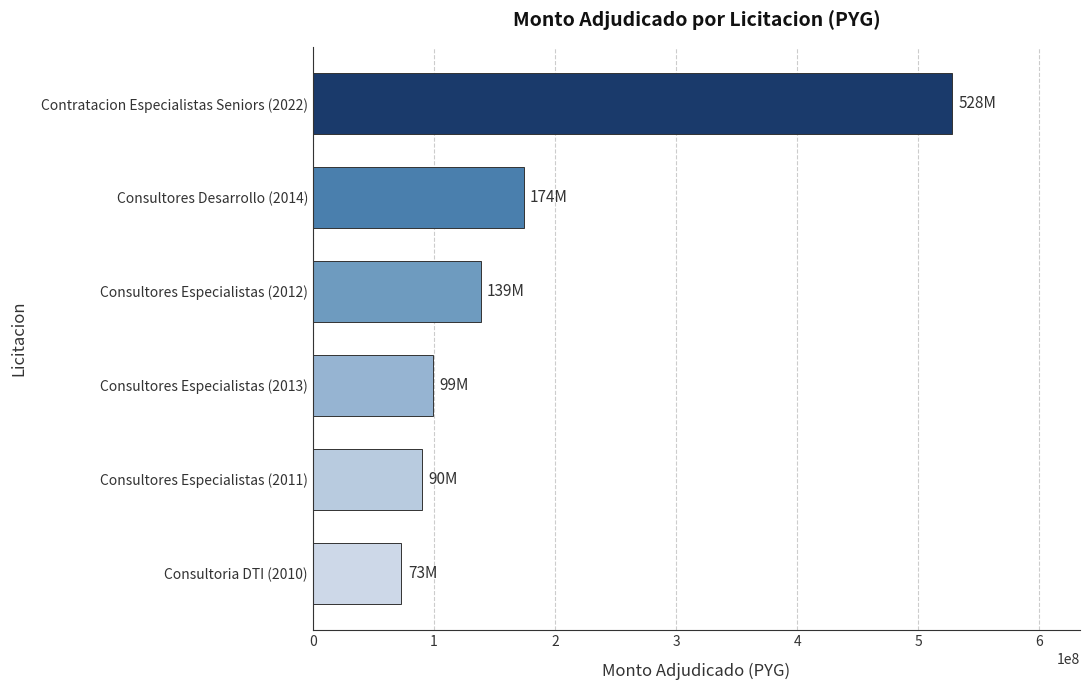

How many bars are there in total?

6